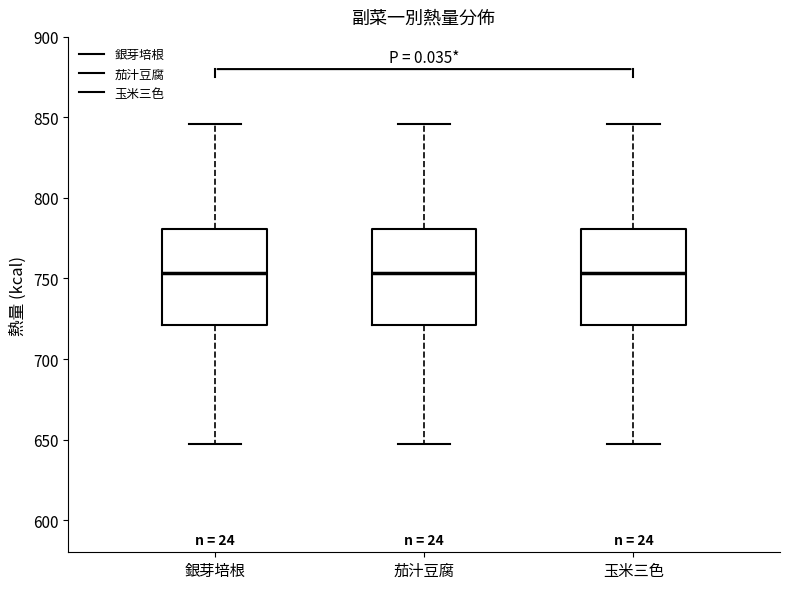

Where is the upper edge of the box for 玉米三色 on the y-axis? The values are not printed on the chart, so give them approximately, as read against the axis.

780